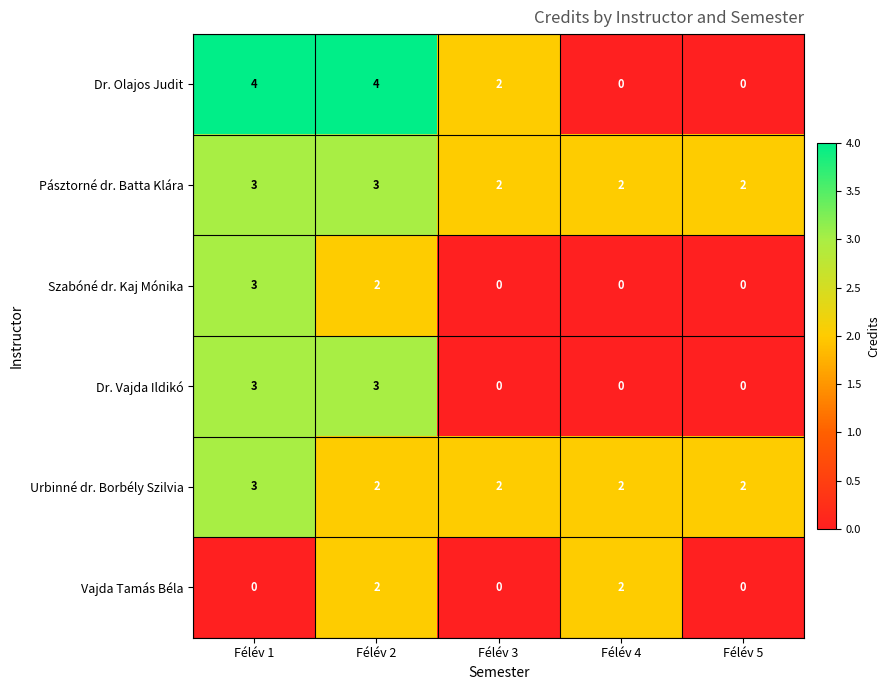

Reading left to right, transcribe all the data shown in this chart.

Dr. Olajos Judit: Félév 1=4	Félév 2=4	Félév 3=2	Félév 4=0	Félév 5=0
Pásztorné dr. Batta Klára: Félév 1=3	Félév 2=3	Félév 3=2	Félév 4=2	Félév 5=2
Szabóné dr. Kaj Mónika: Félév 1=3	Félév 2=2	Félév 3=0	Félév 4=0	Félév 5=0
Dr. Vajda Ildikó: Félév 1=3	Félév 2=3	Félév 3=0	Félév 4=0	Félév 5=0
Urbinné dr. Borbély Szilvia: Félév 1=3	Félév 2=2	Félév 3=2	Félév 4=2	Félév 5=2
Vajda Tamás Béla: Félév 1=0	Félév 2=2	Félév 3=0	Félév 4=2	Félév 5=0